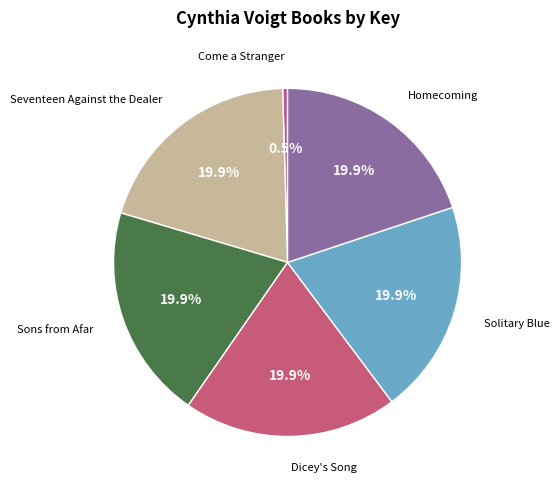

Is the sum of Come a Stranger and Solitary Blue greater than half?

No